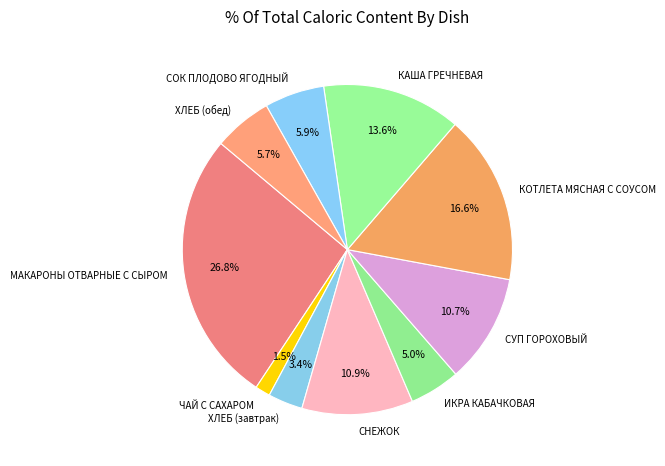

Combined, what portion of the pie is СУП ГОРОХОВЫЙ and МАКАРОНЫ ОТВАРНЫЕ С СЫРОМ?

37.5%